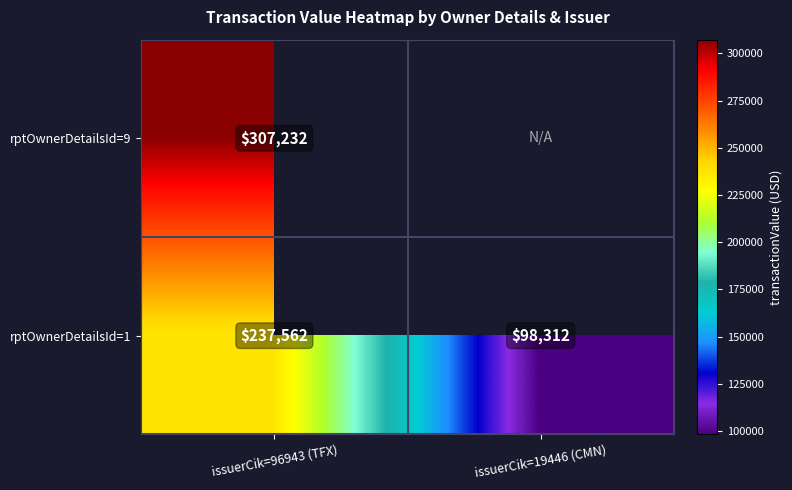

The rptOwnerDetailsId=9 series shows 422708 at issuerCik=96943 (TFX). True or false?

False